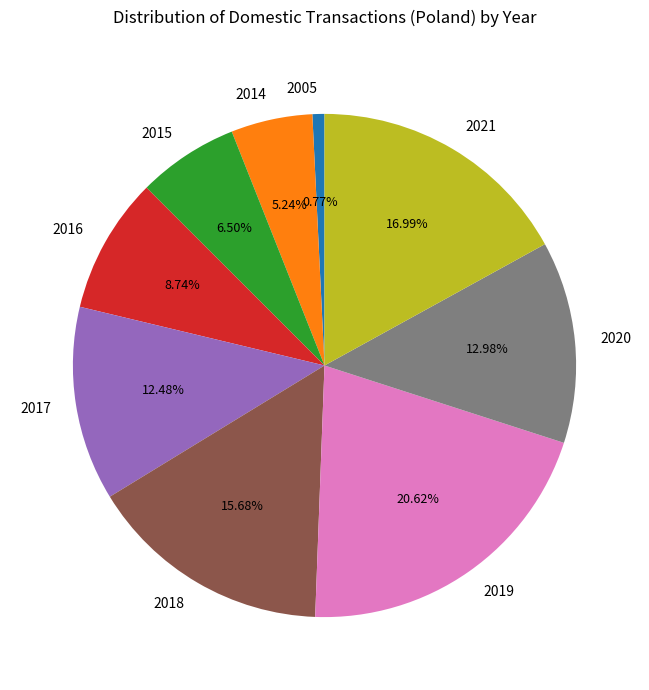

True or false: 2005 accounts for 8% of the total.

False